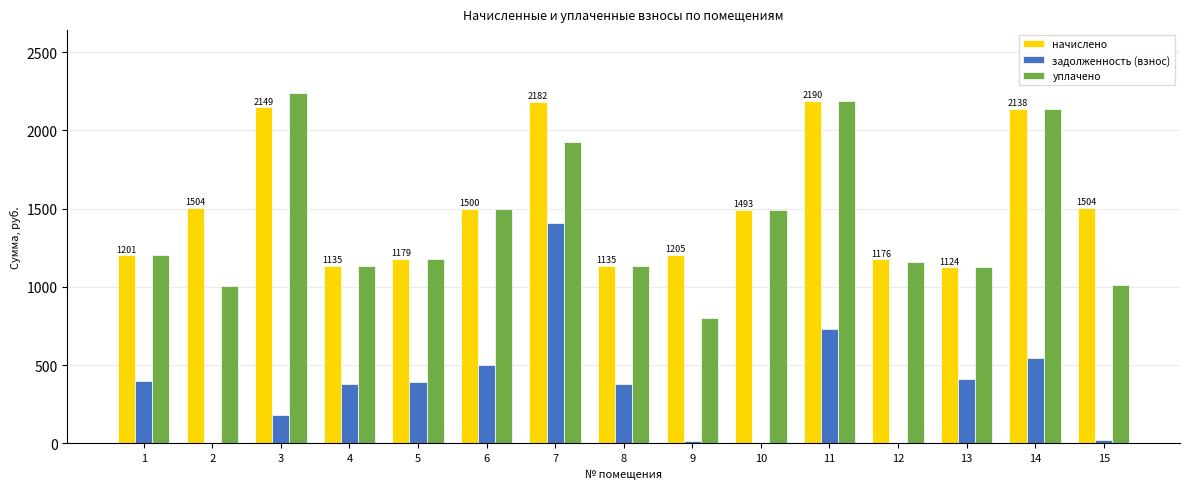

Which series has the widest spread of values?

уплачено